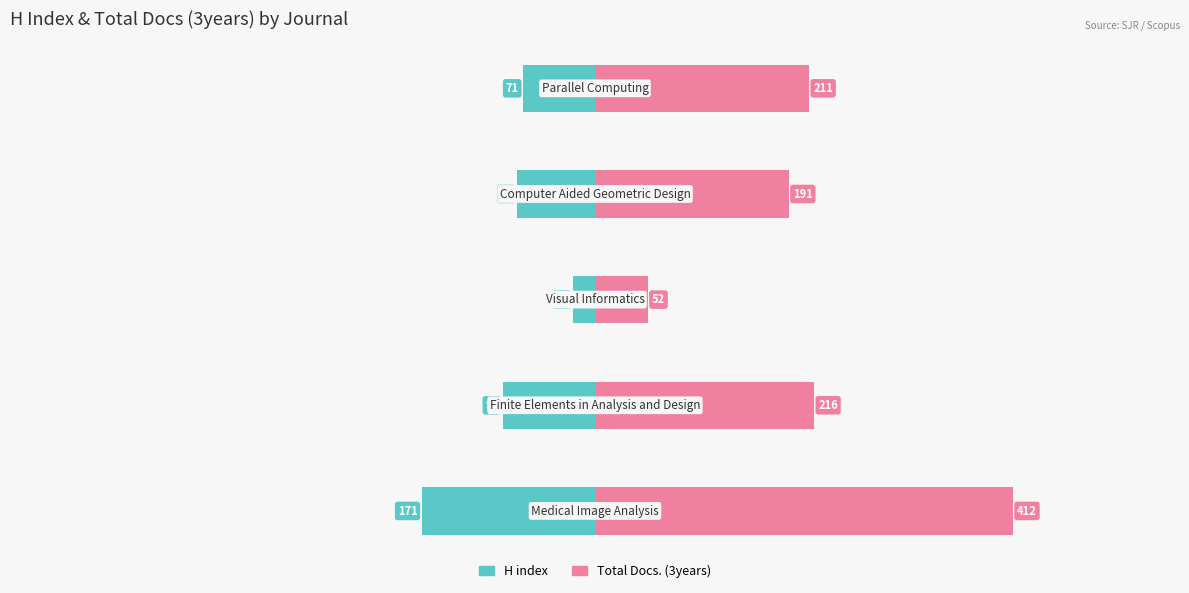

What is the value of the H index bar at the 4th from the left?

-77